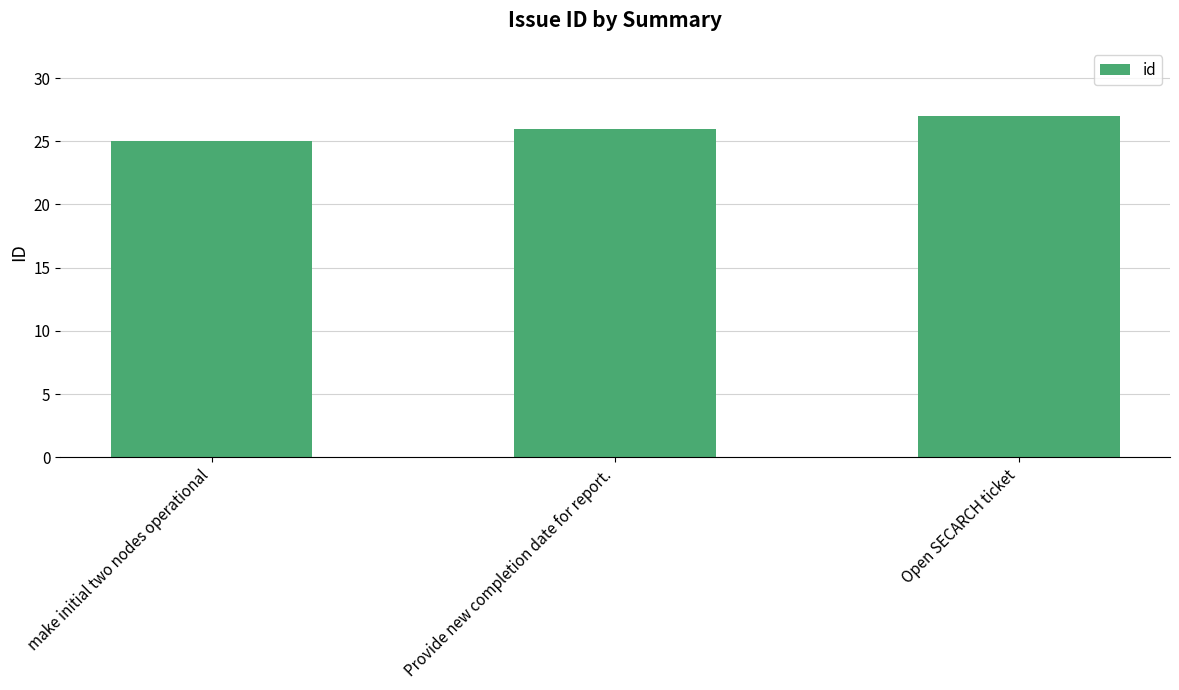

Are the bars horizontal?

No